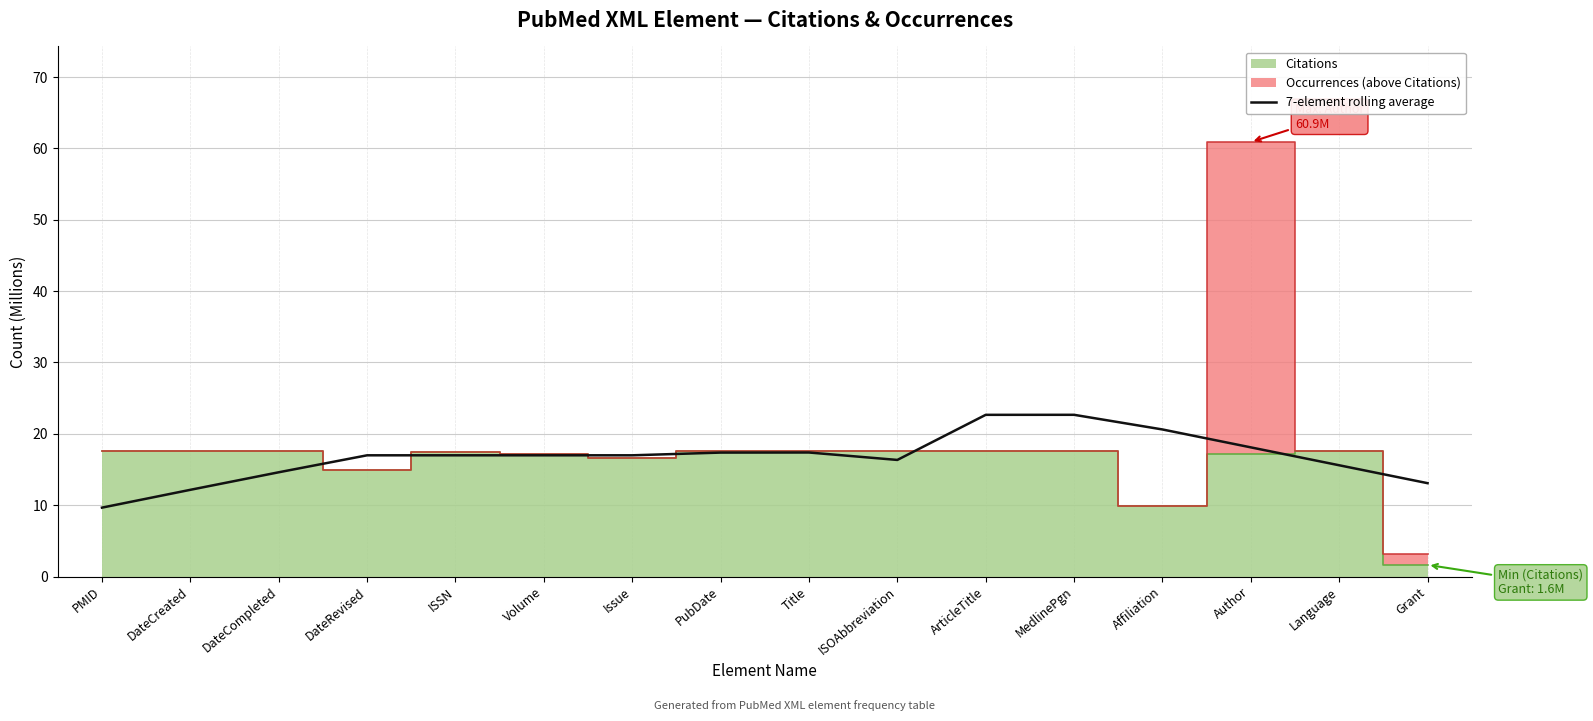

What is the value of the 6th point from the left?

17.0